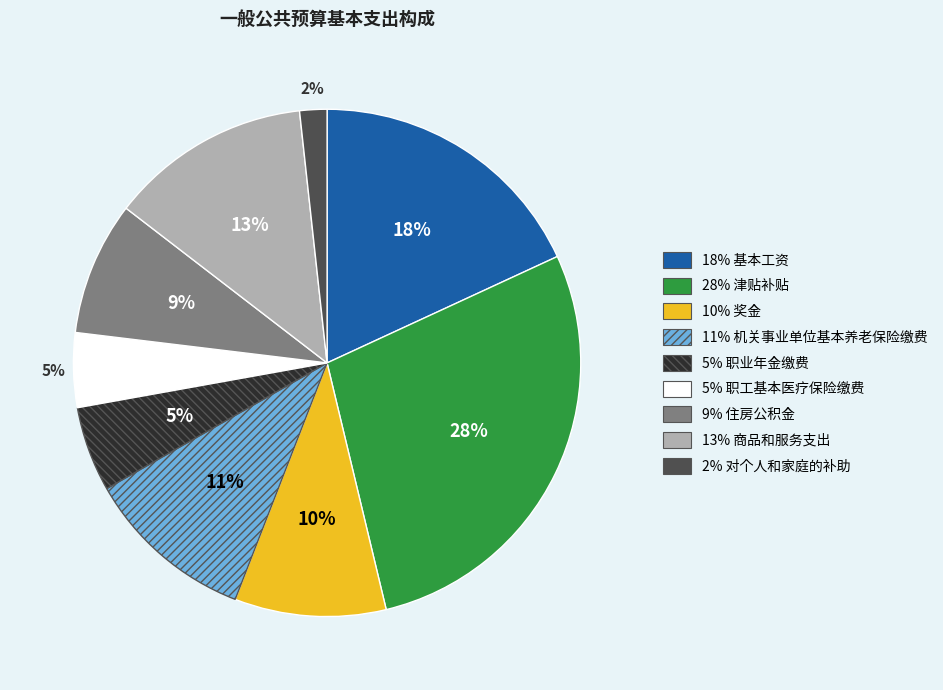

Is there a majority slice in this chart?

No